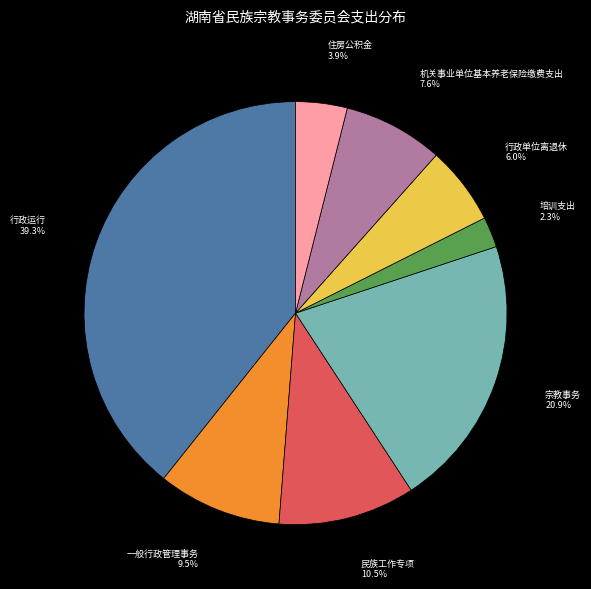

To the nearest percent, what is the difference between the largest and smallest slice percentages?

37%